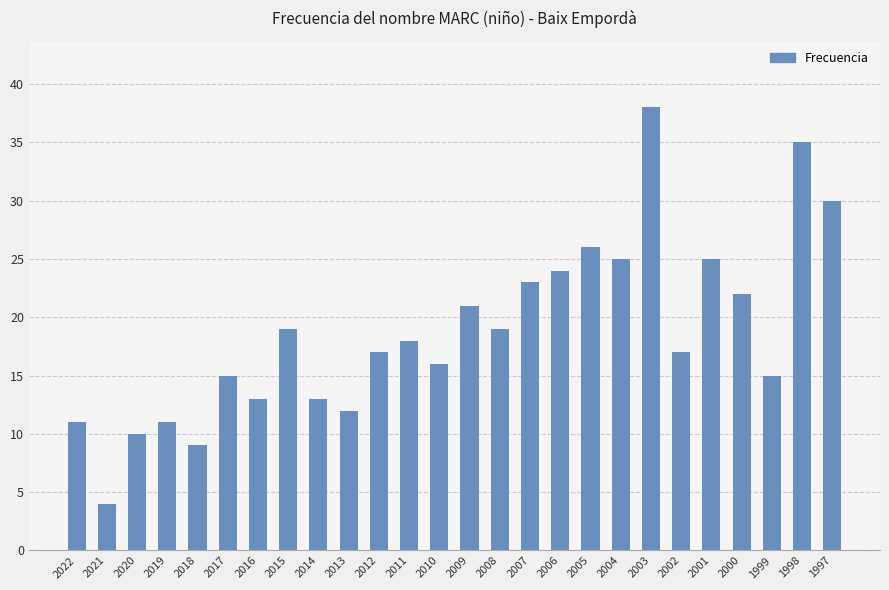

What is the value of the 5th bar from the left?

9